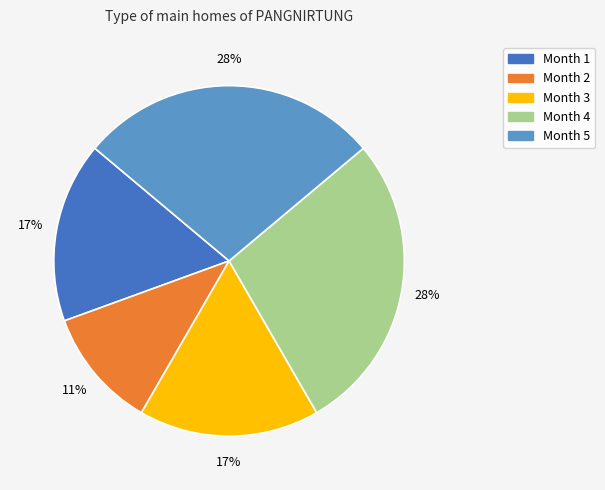

What is the ratio of the value at Month 1 to the value at Month 3?

1.0